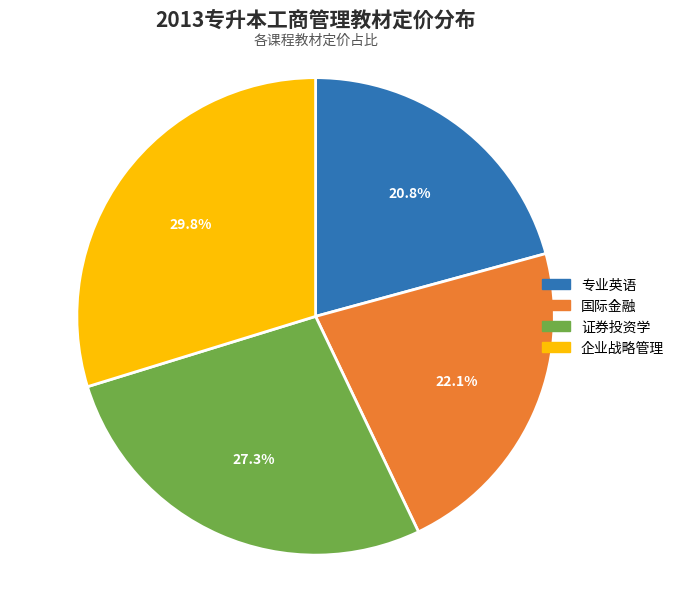

To the nearest percent, what portion does 证券投资学 represent?

27%